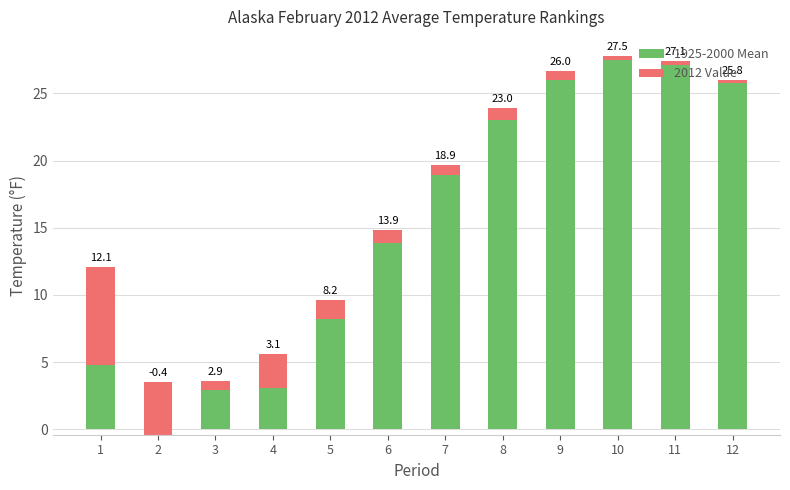

How many data points in 1925-2000 Mean are above 18?

6